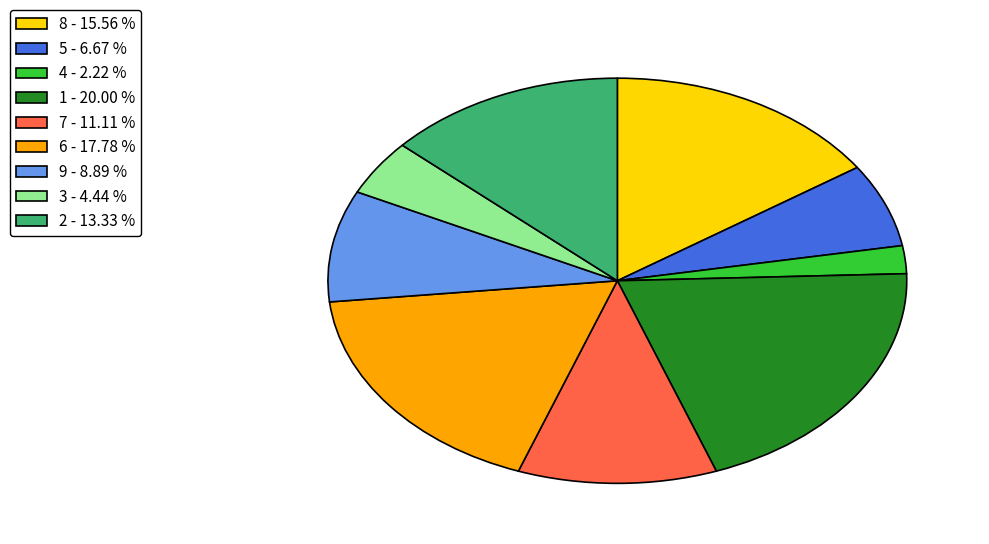

Do 8 - 15.56 % and 5 - 6.67 % together represent more than half of the pie?

No